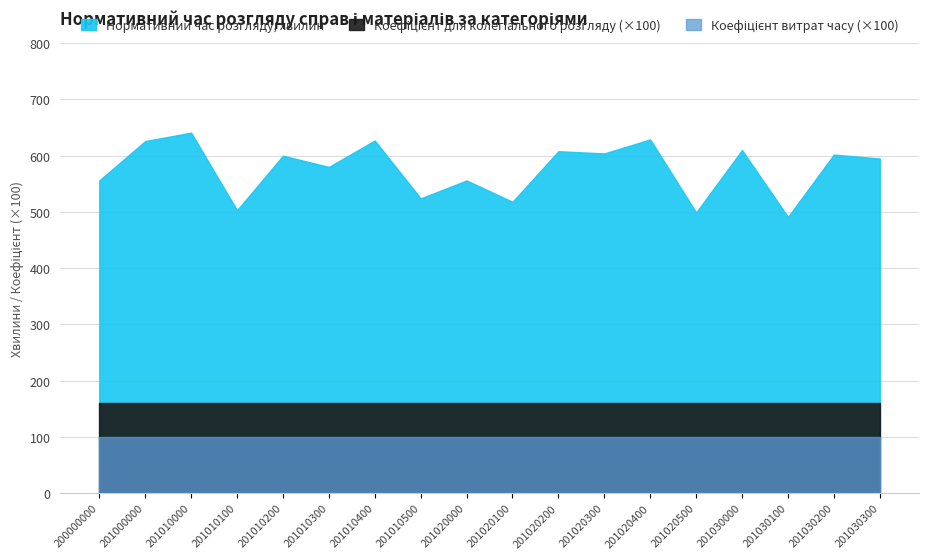

True or false: Коефіцієнт для колегіального розгляду has more than 2 interior local peaks.

False